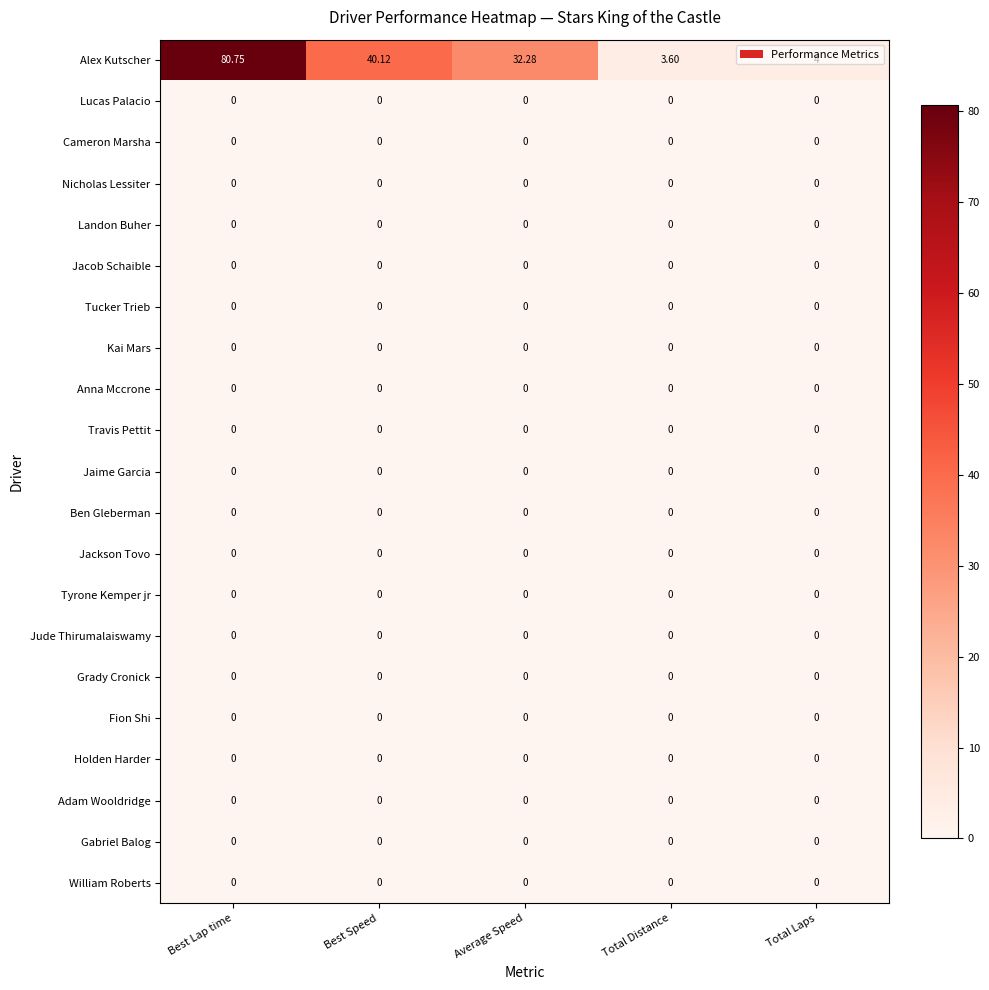

At which category is the sum across all series the highest?

Best Lap time